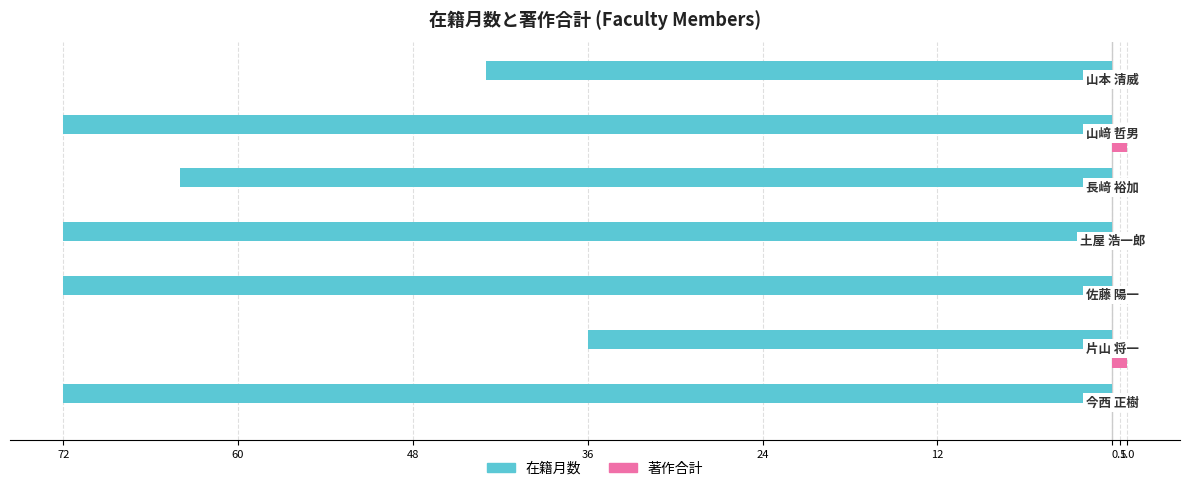

What are all the series names shown in the legend?

在籍月数, 著作合計